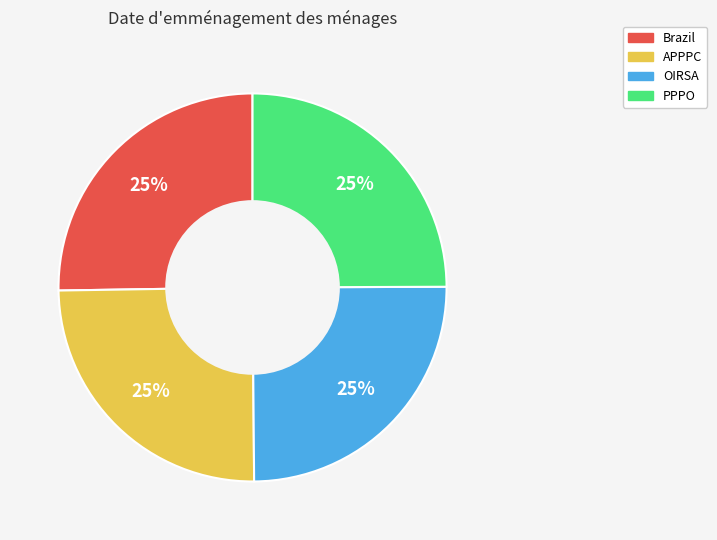

Does PPPO account for over 50% of the chart?

No